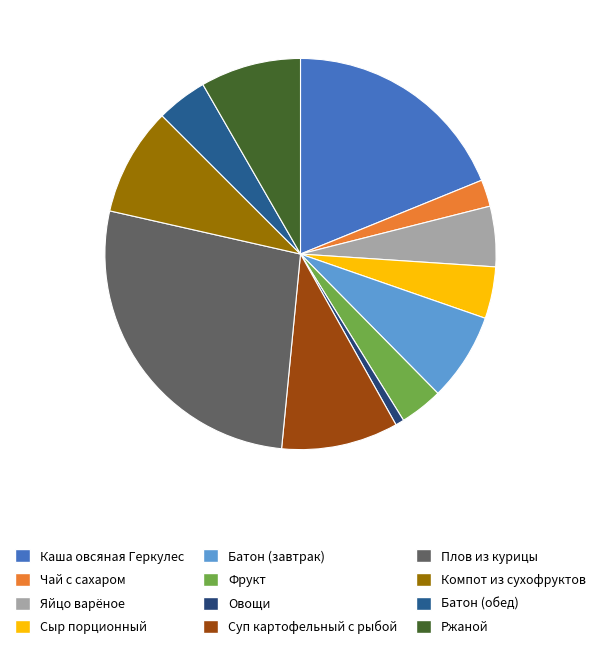

Is there a majority slice in this chart?

No